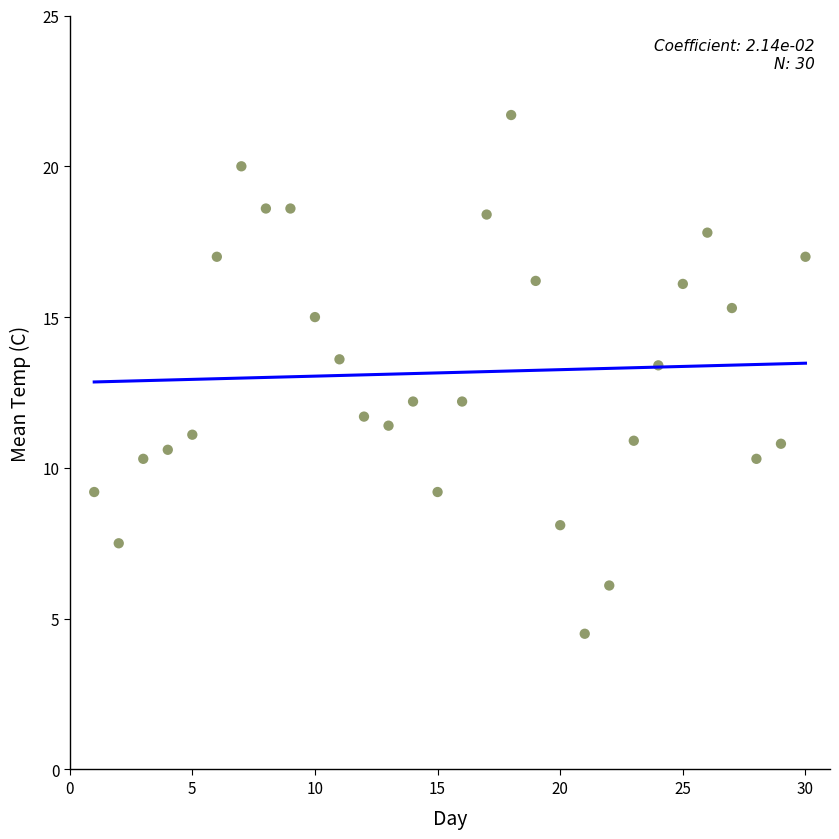

What is the range of X values (max minus min)?

29.0